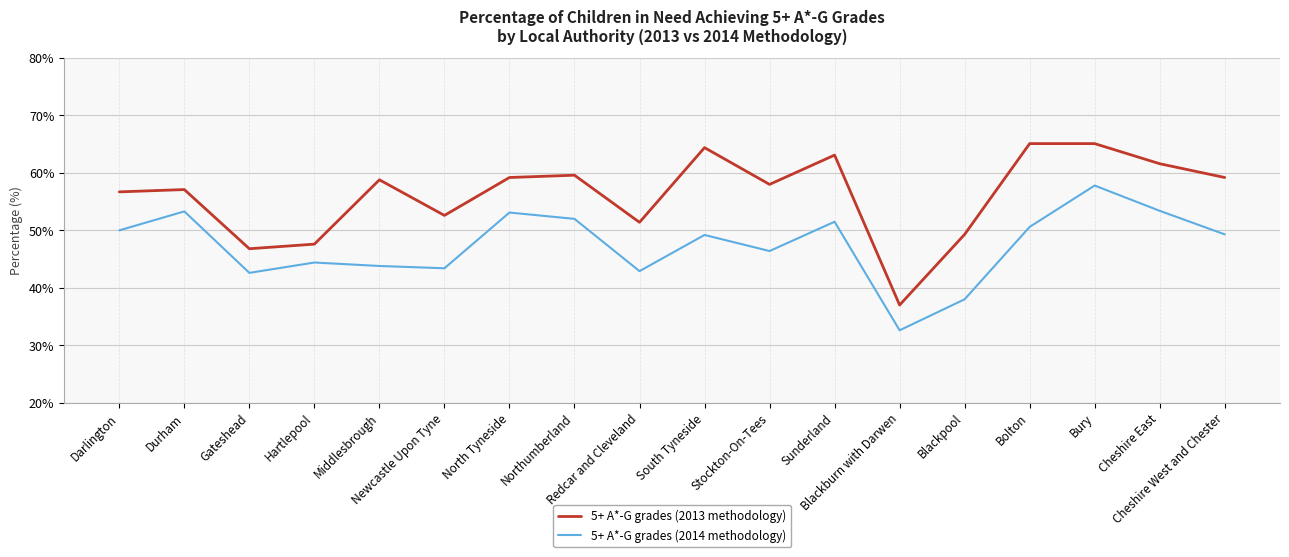

True or false: 5+ A*-G grades (2013 methodology) has more than 0 interior local peaks.

True